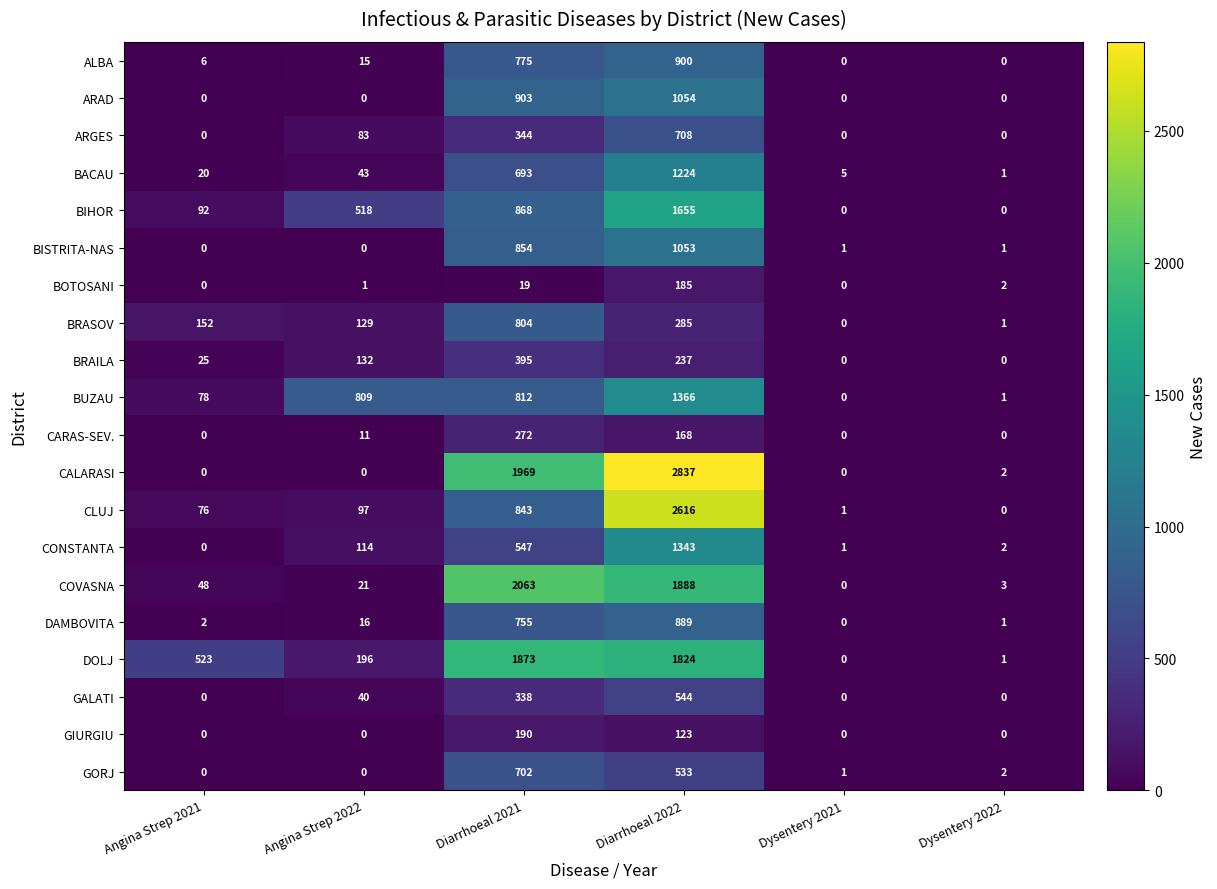

What is the approximate value of CALARASI at Diarrhoeal 2022, to the nearest 100?

2800